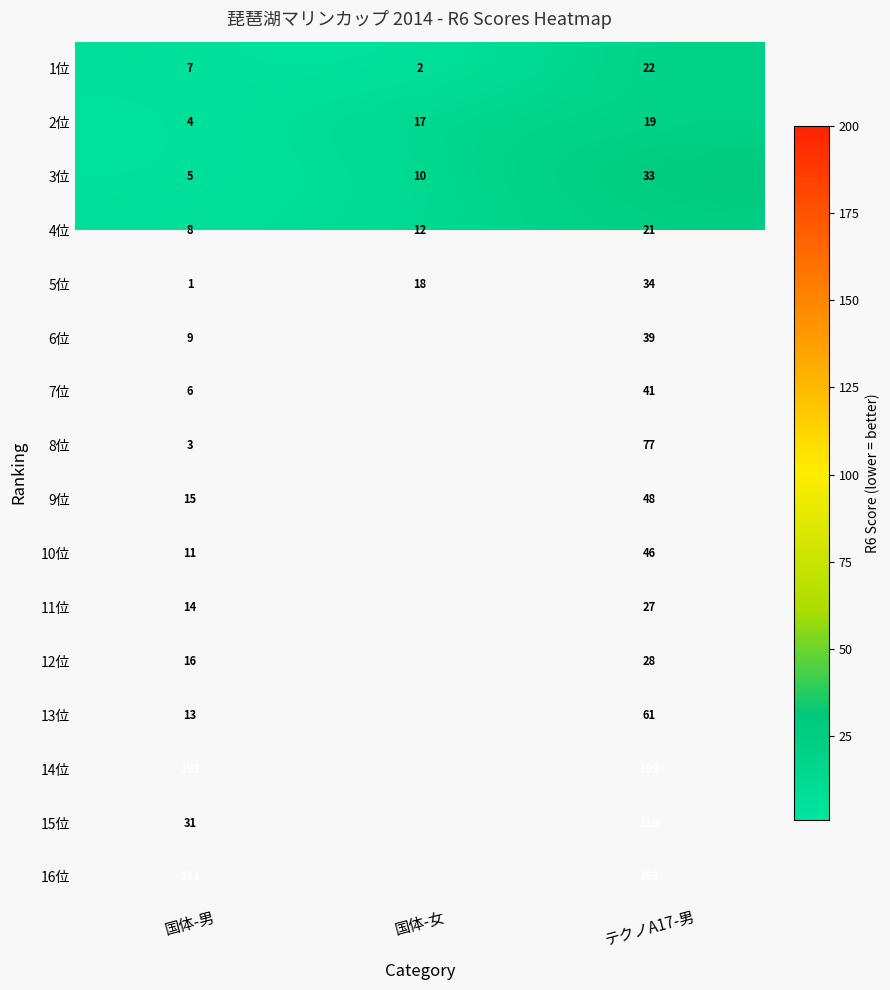

Is it true that 14位 equals 134.4 at テクノA17-男?

False